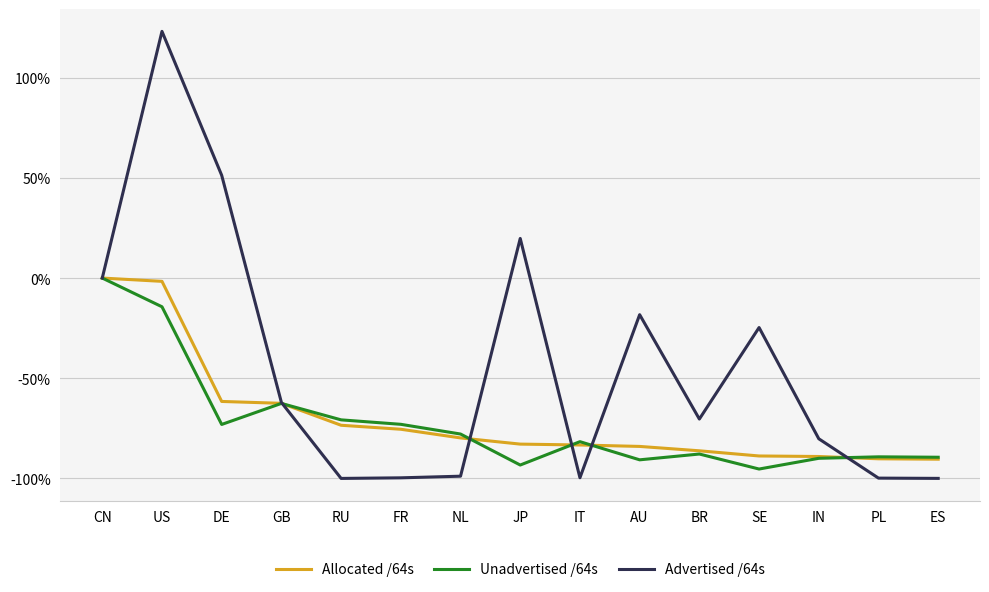

What is the difference between the maximum and minimum values in the Unadvertised /64s series?

95.3